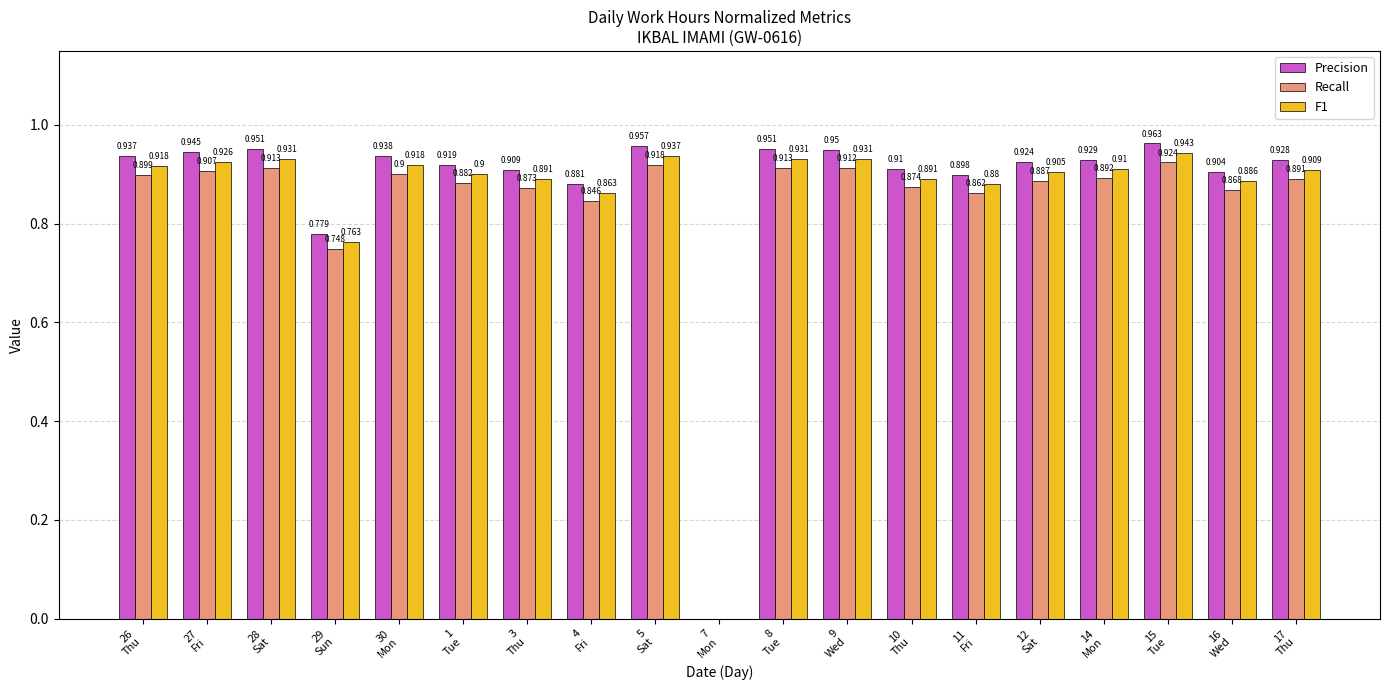

Which category has the highest value in the Precision series?

15
Tue